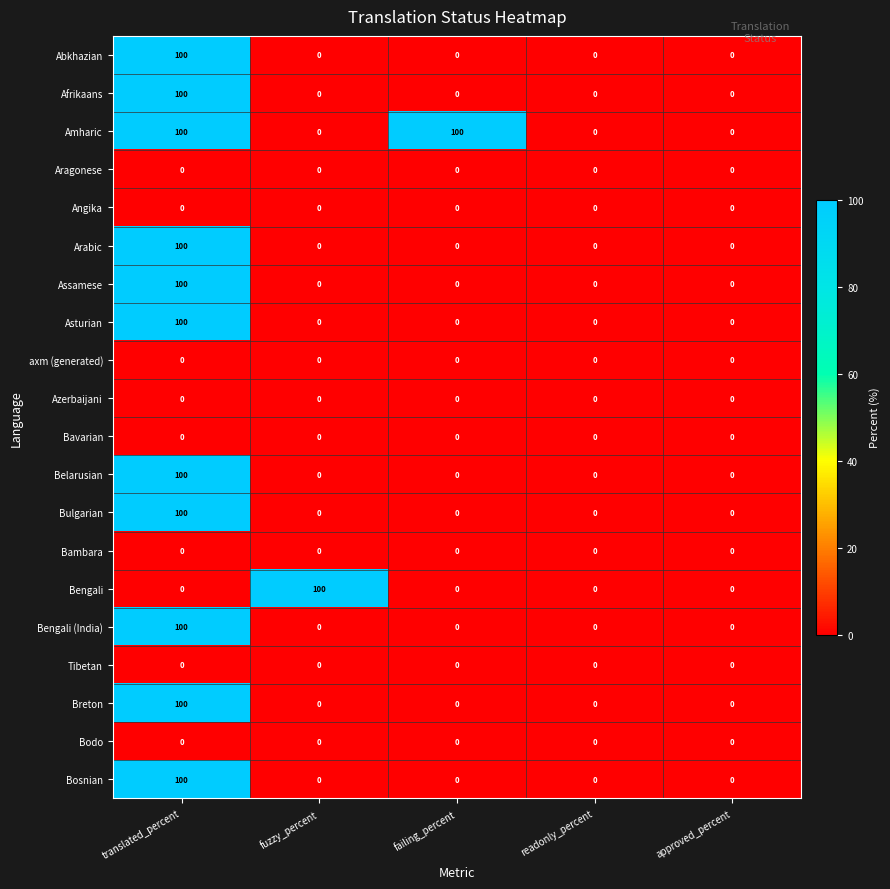

What is the total value across all series at failing_percent?

100